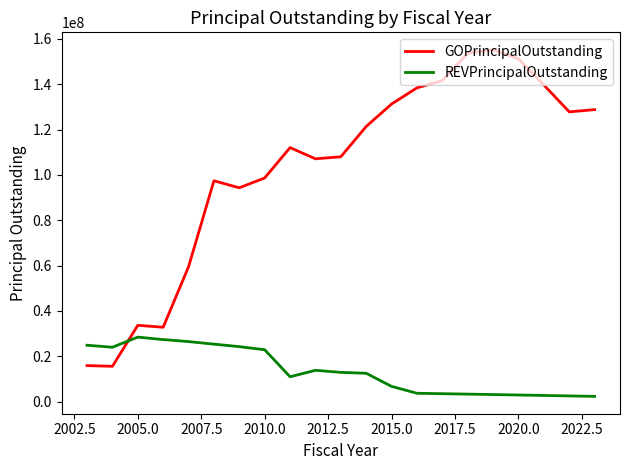

True or false: REVPrincipalOutstanding and GOPrincipalOutstanding cross at least once.

True